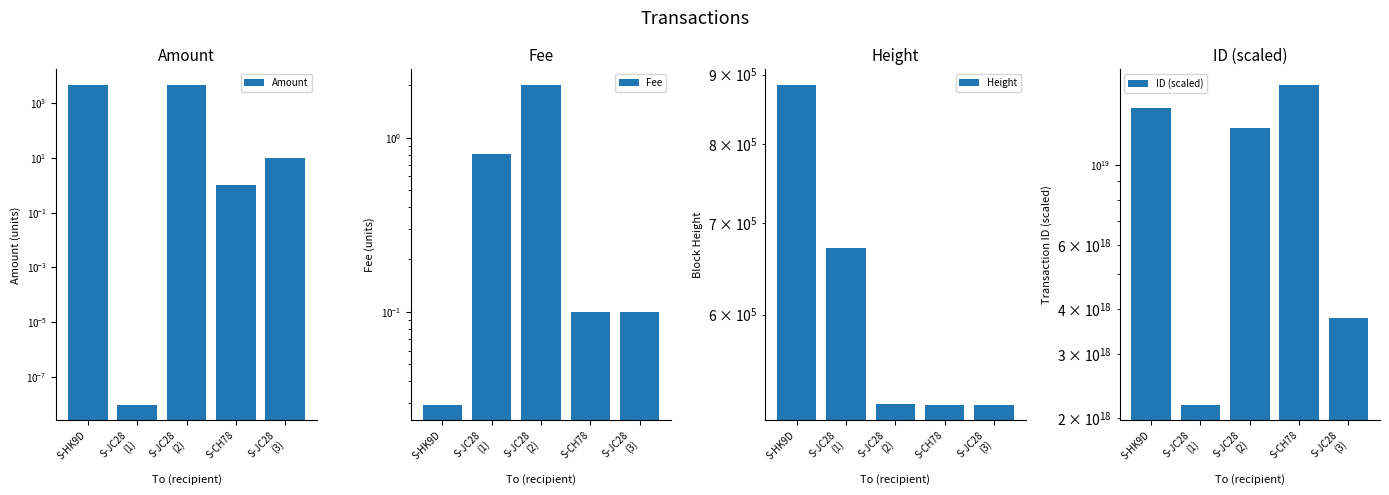

At which label does ID (scaled) first exceed 12608264724041639936?

S-HK9D